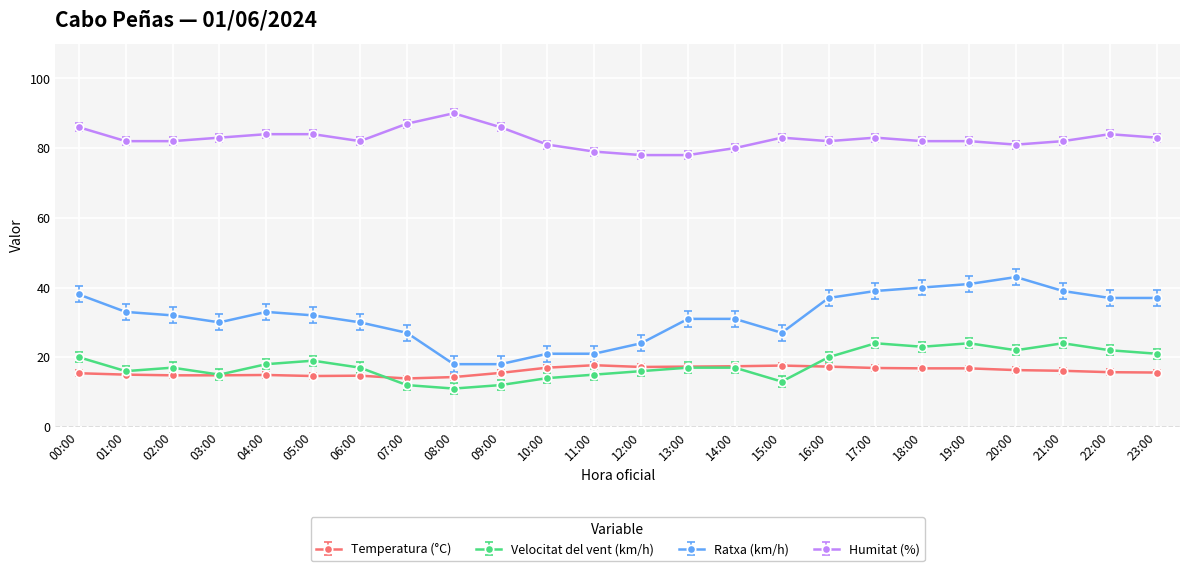

What is the difference between the maximum and minimum values in the Temperatura (°C) series?

3.8